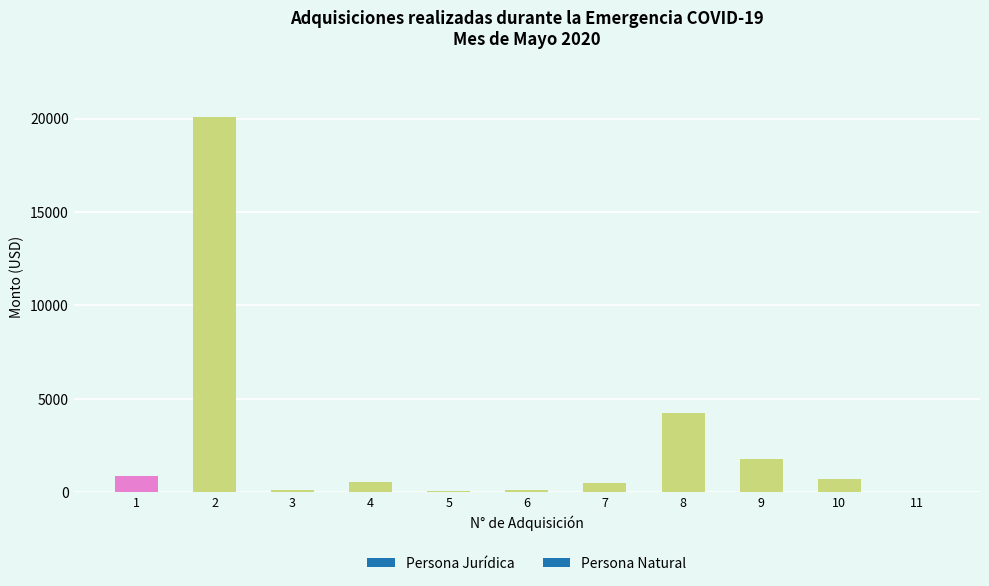

How many data points does each series have?

11